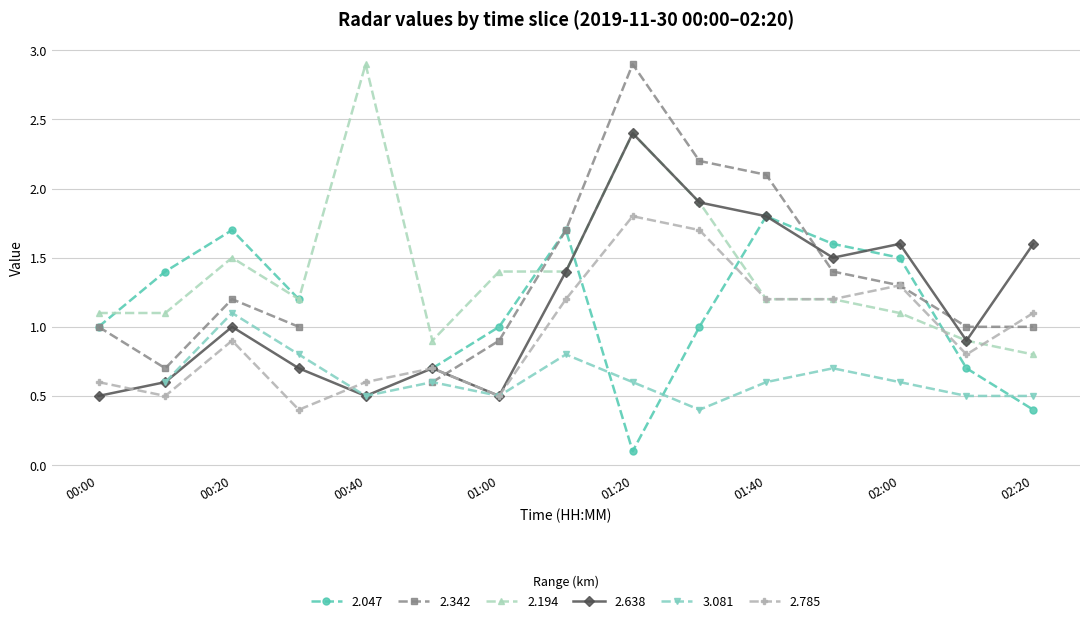

Where is the first local minimum for 2.638?

00:40